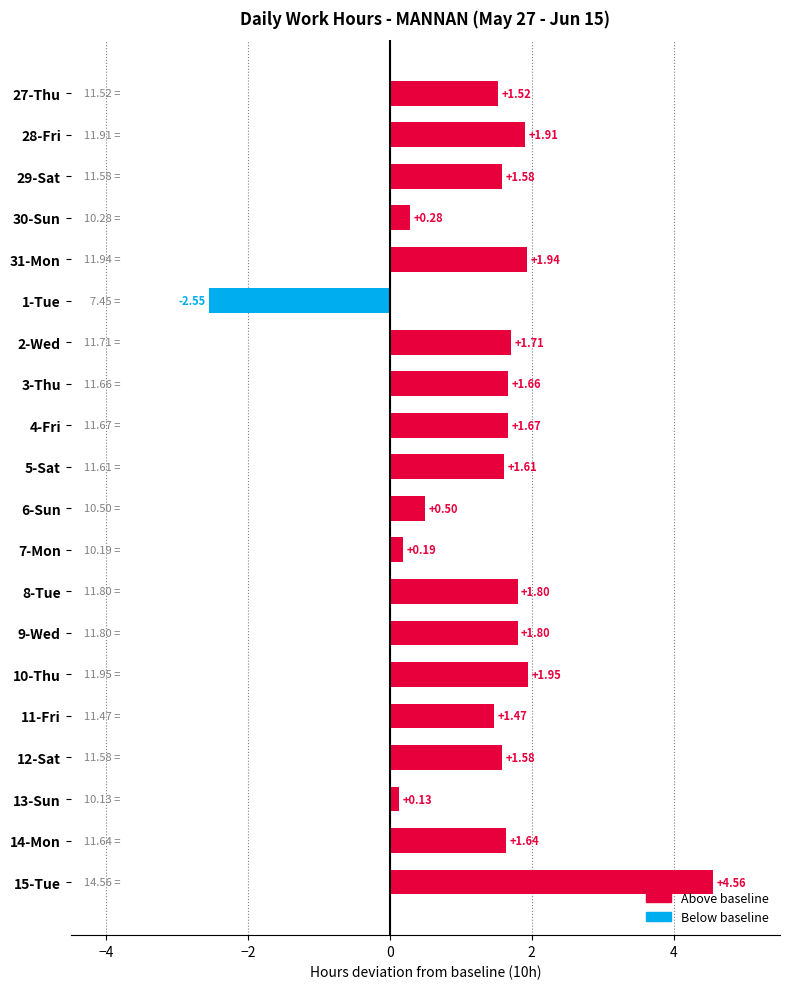

What is the average value?

1.3